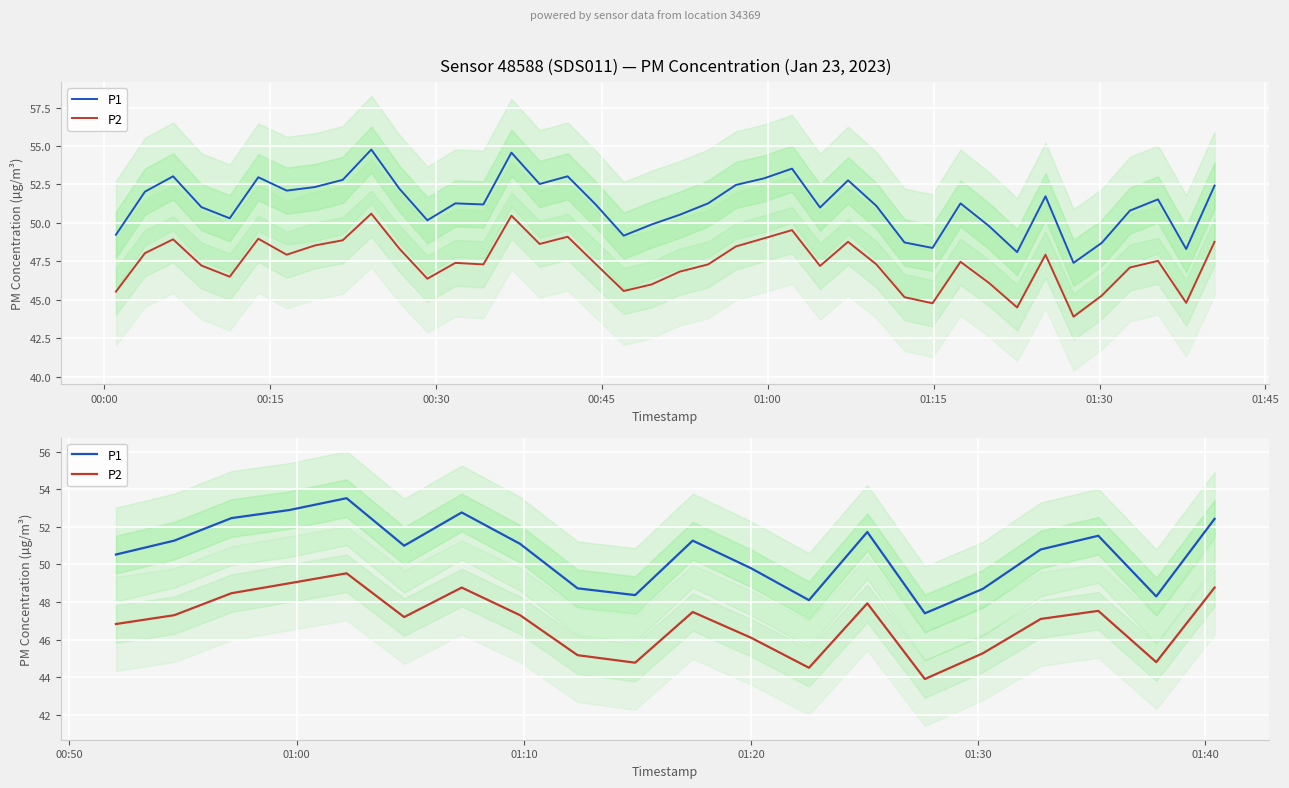

What is the label of the 7th point from the left?

01:30